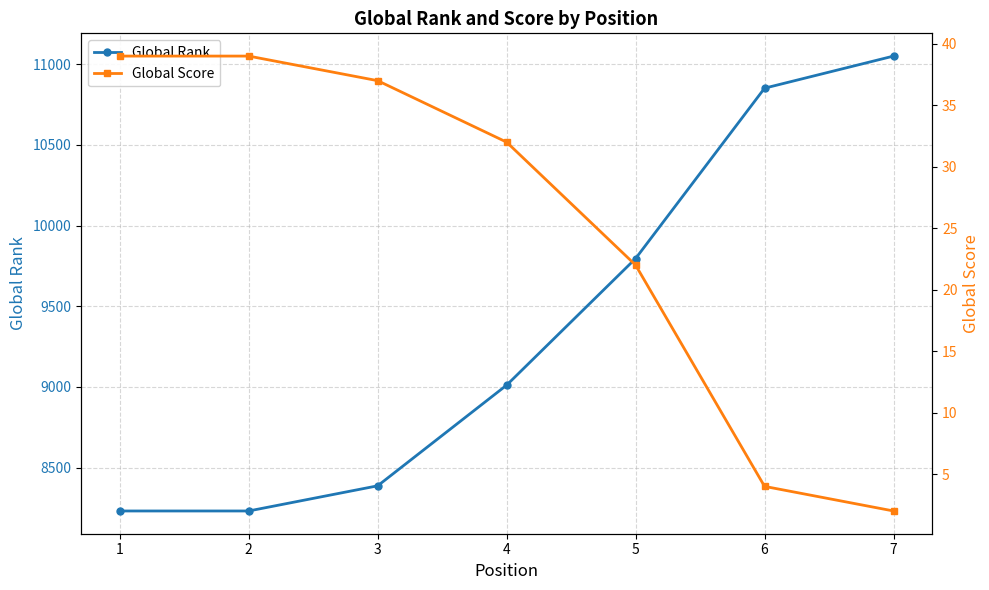

What is the value of the Global Score point at the 3rd from the left?

37